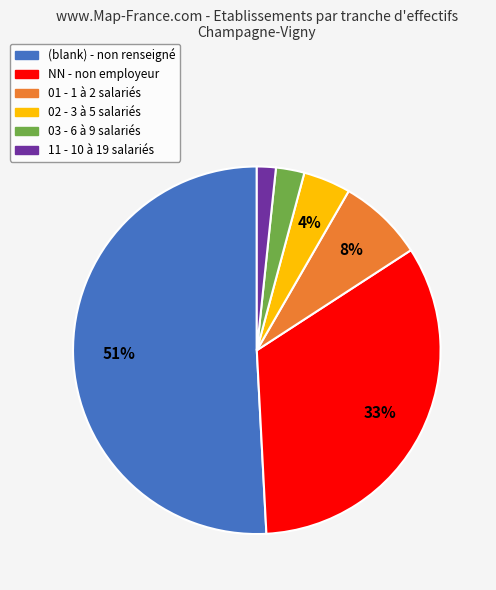

To the nearest percent, what is the average slice percentage?

17%